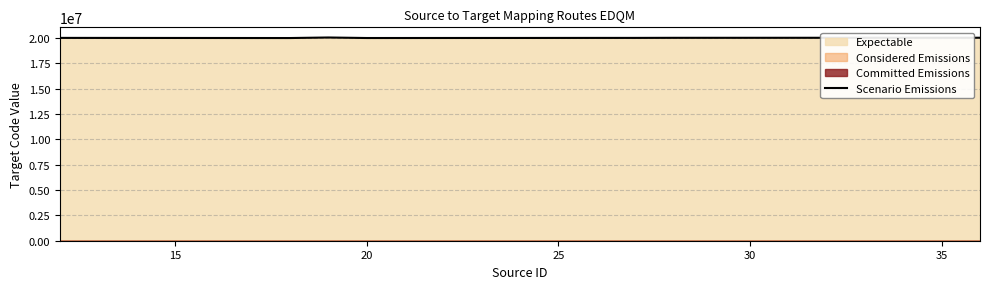

The value of Scenario Emissions at 35 is 20029000. True or false?

True